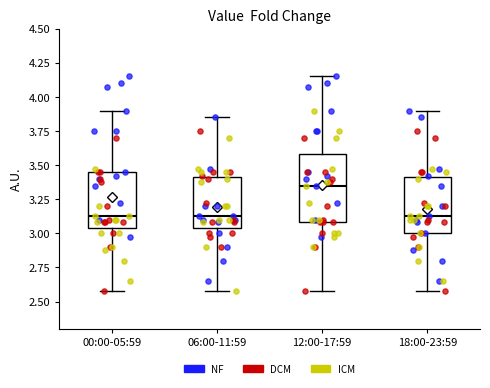

Which box is the tallest, from its lower edge to its upper edge?

12:00-17:59